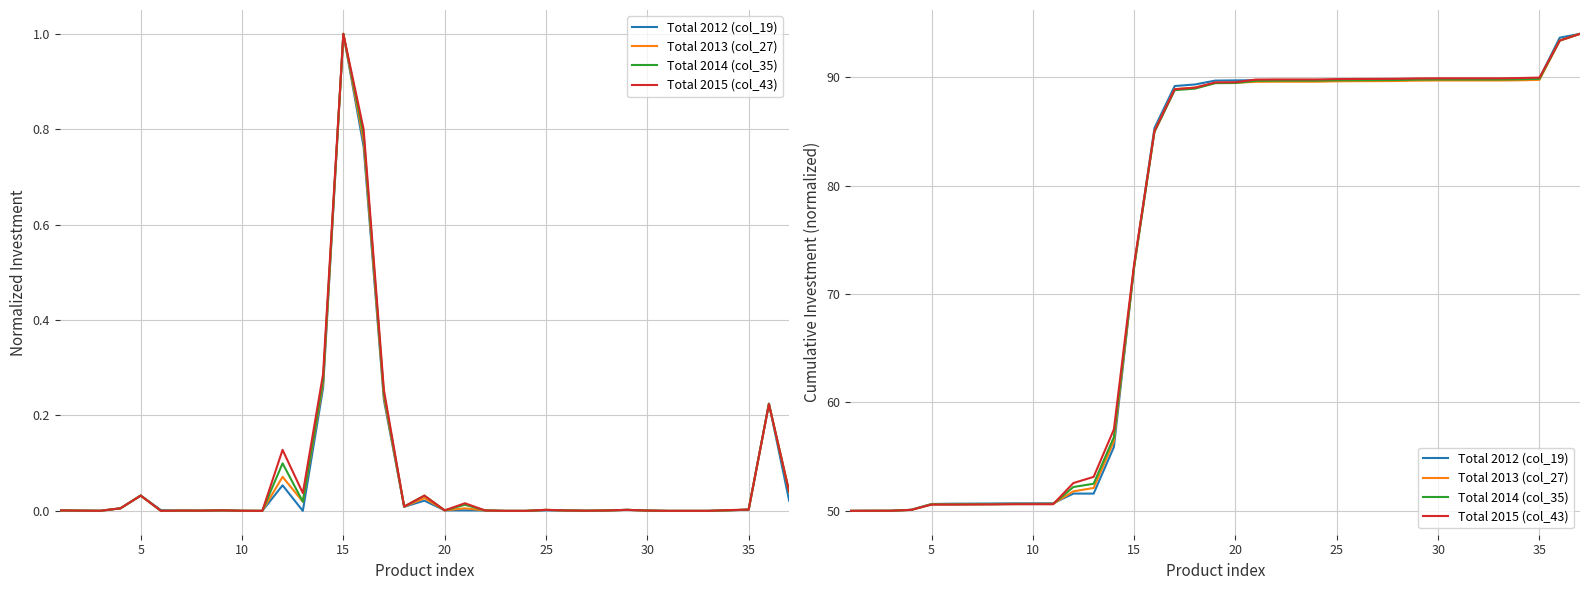

True or false: Total 2015 (col_43) and Total 2014 (col_35) cross at least once.

True